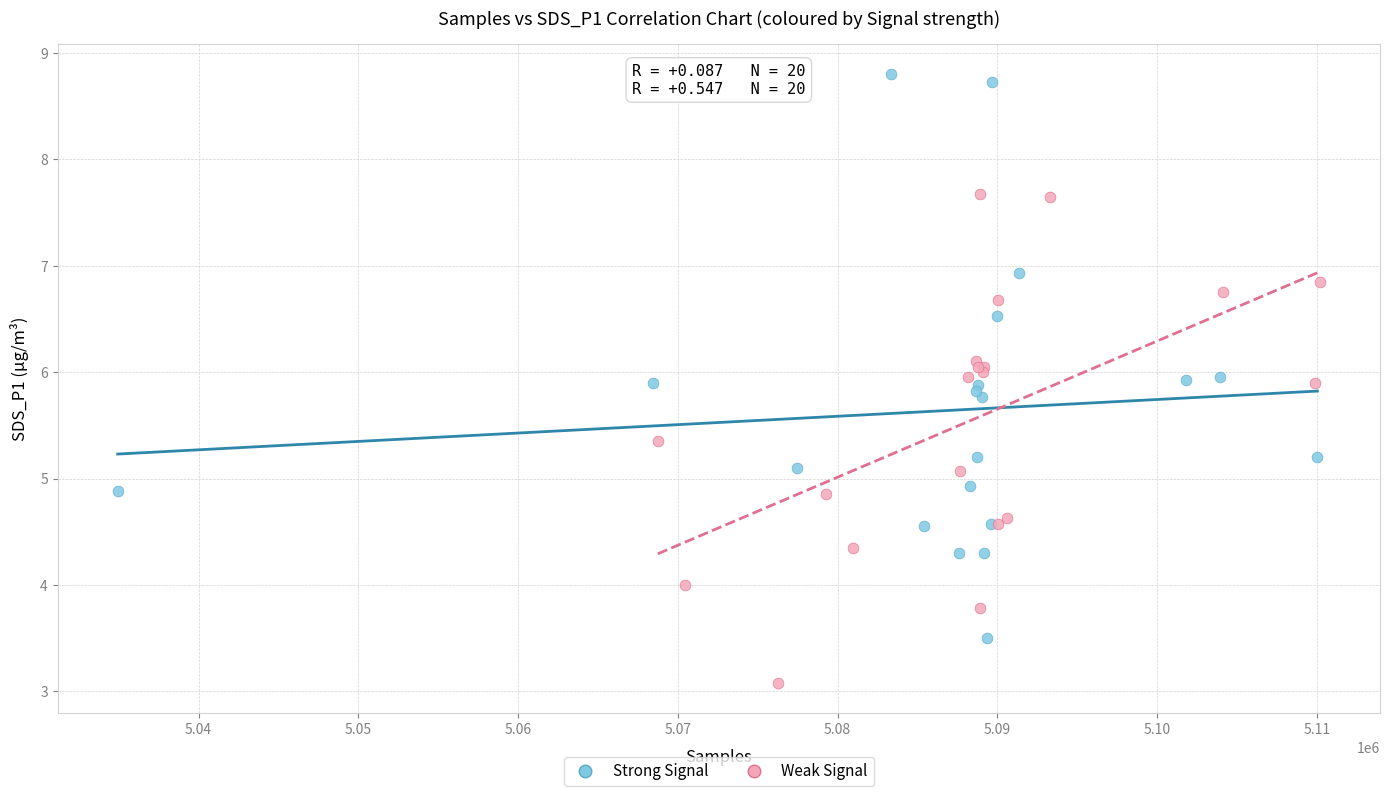

Which series reaches the minimum Y coordinate?

Weak Signal